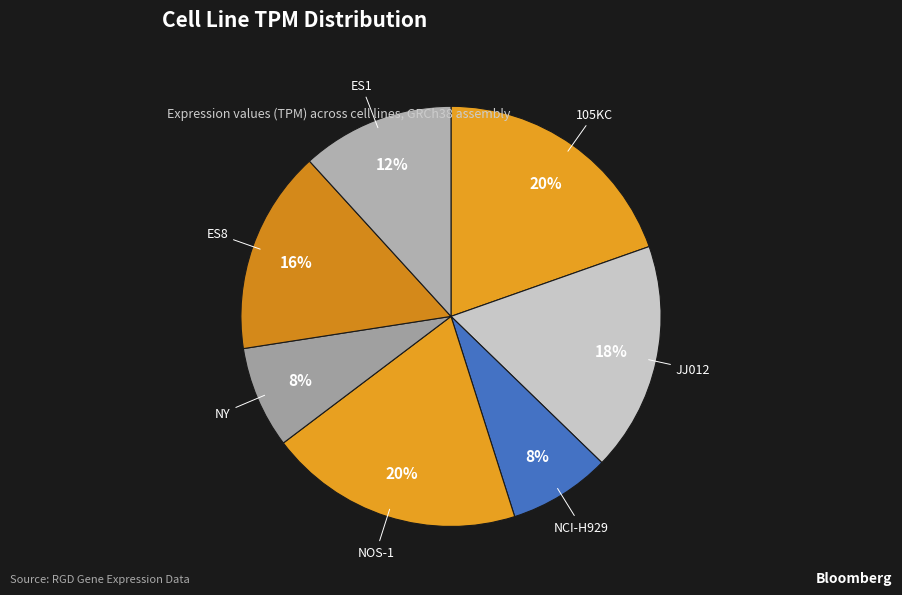

To the nearest percent, what is the average slice percentage?

14%